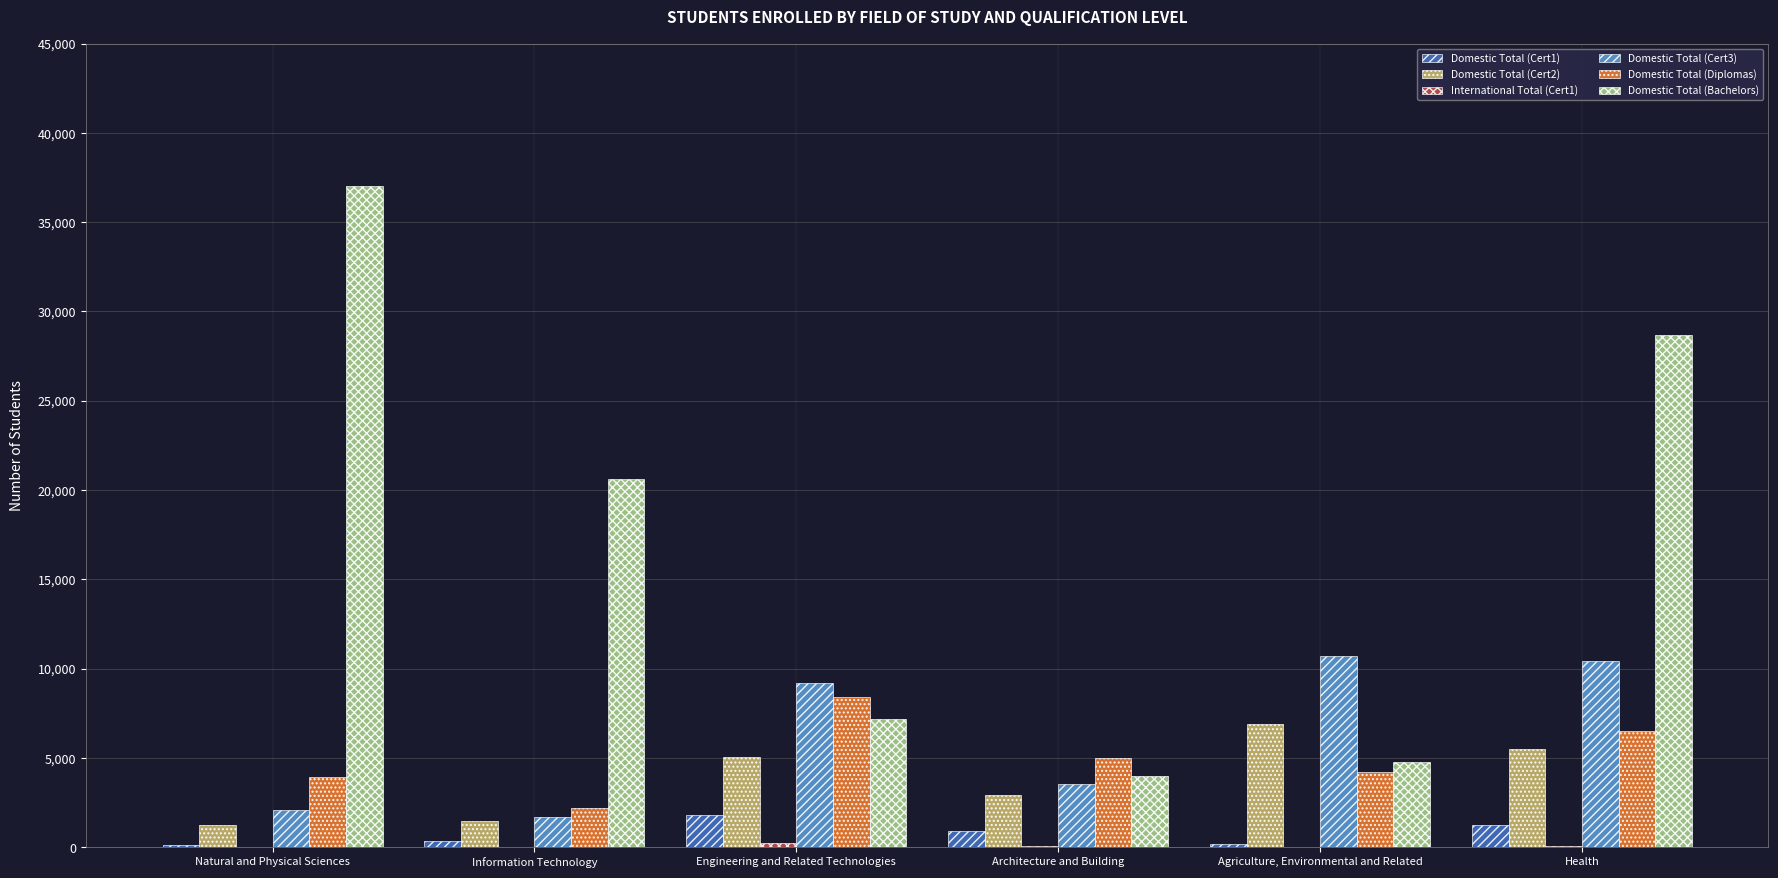

What is the approximate value of Domestic Total (Cert1) at Information Technology, to the nearest 10?

360